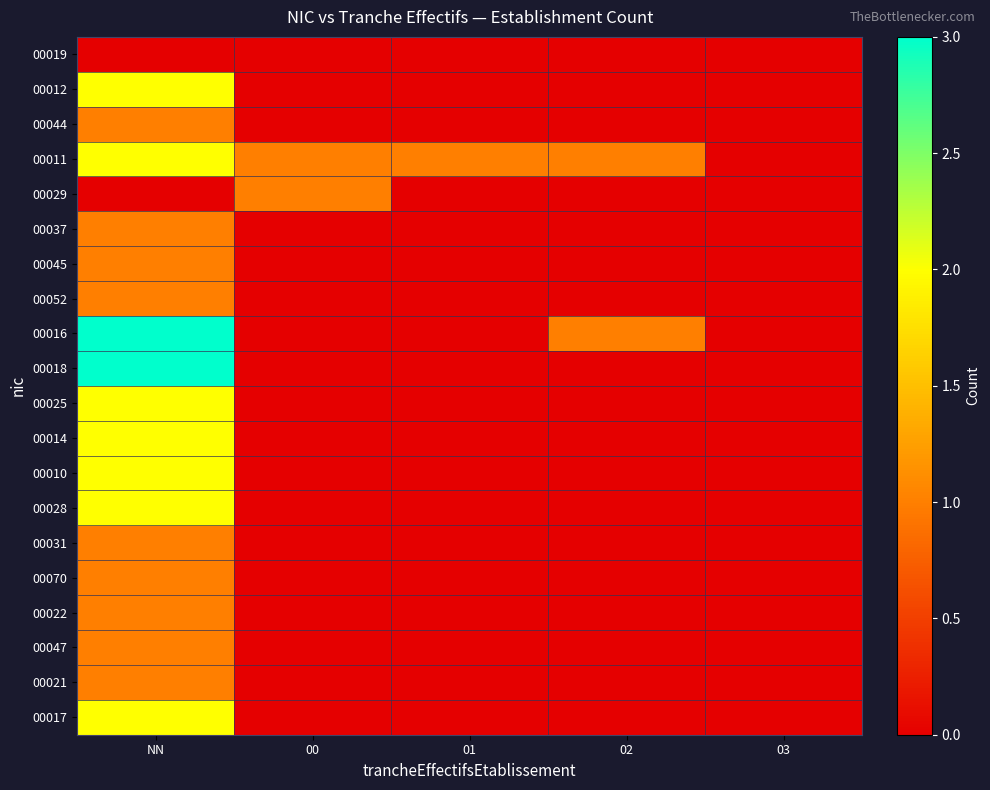

How many distinct data groups are displayed?

20